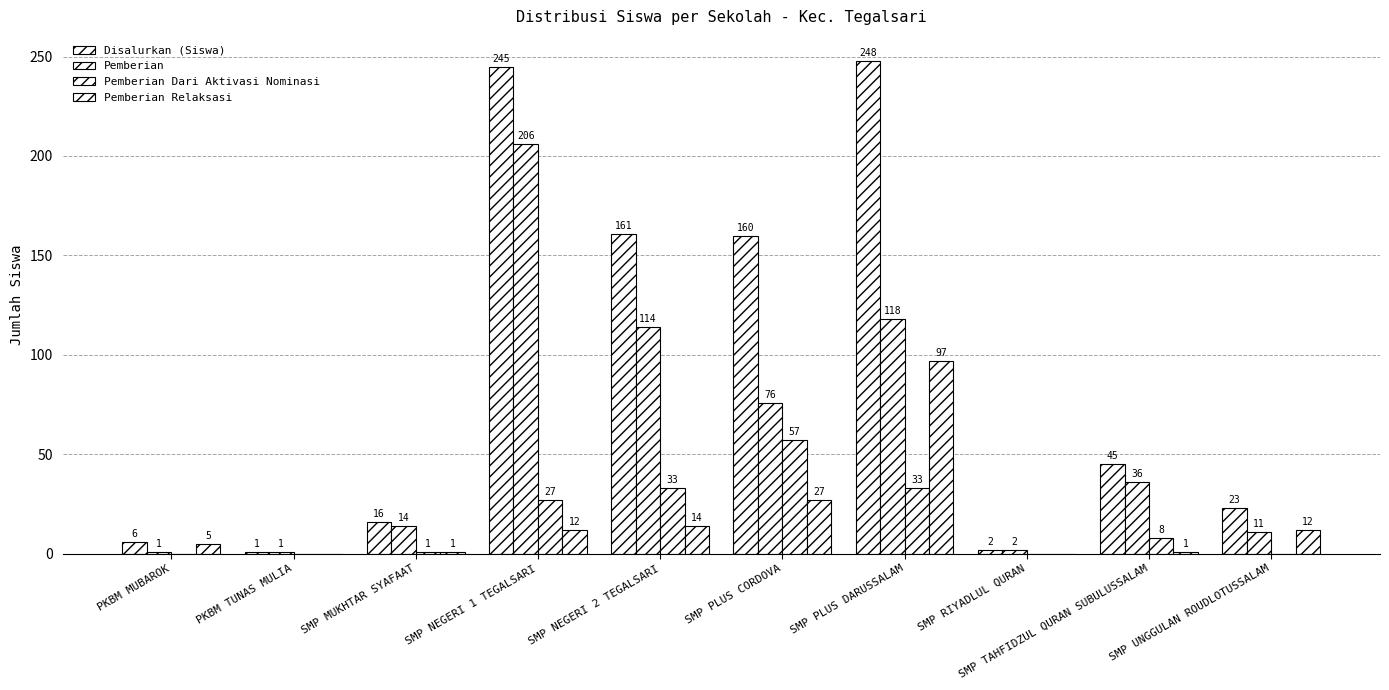

How many groups of bars are there?

10